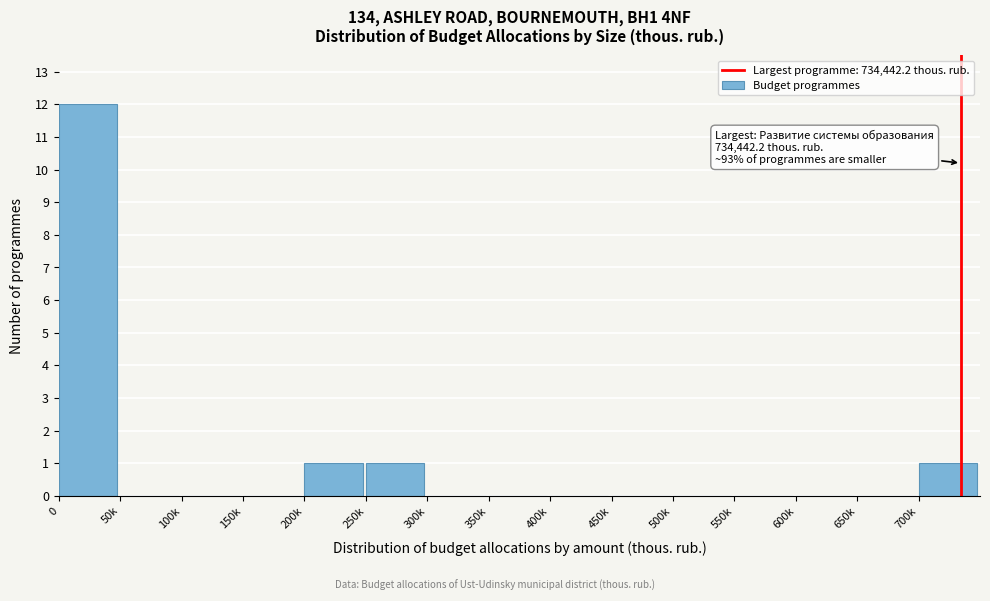

The value at 0 is 20. True or false?

False